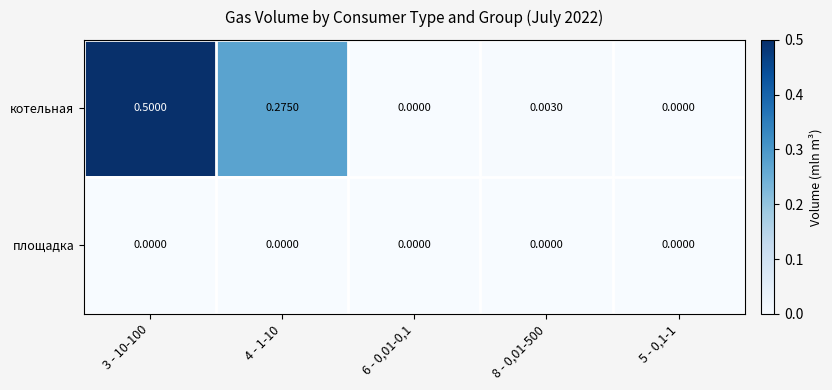

Which series has the largest total across all categories?

котельная